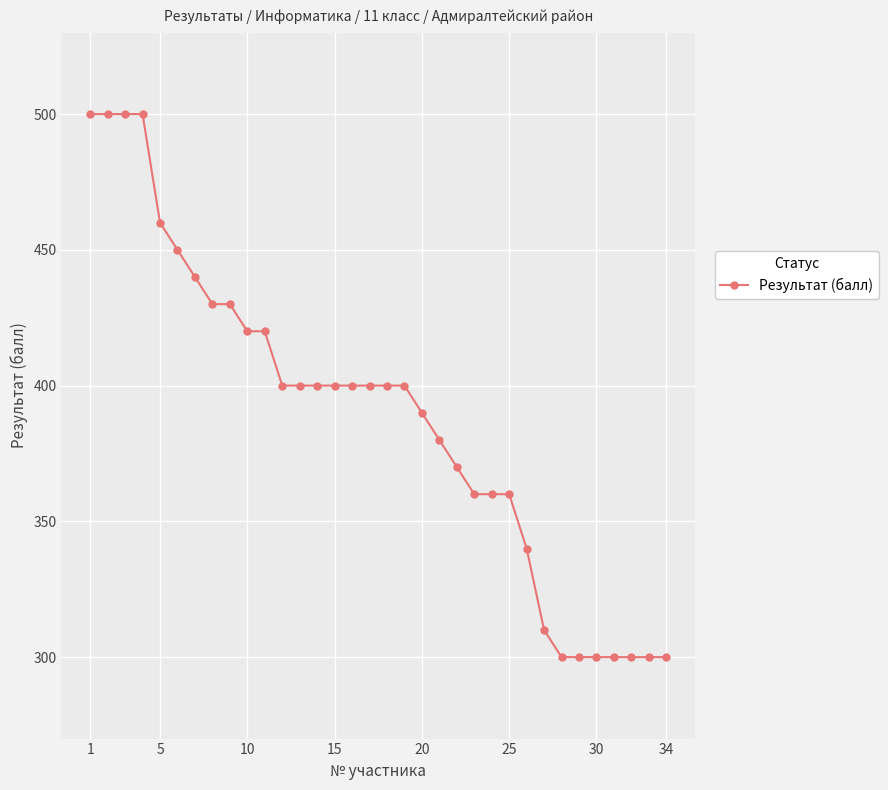

What is the average value?

389